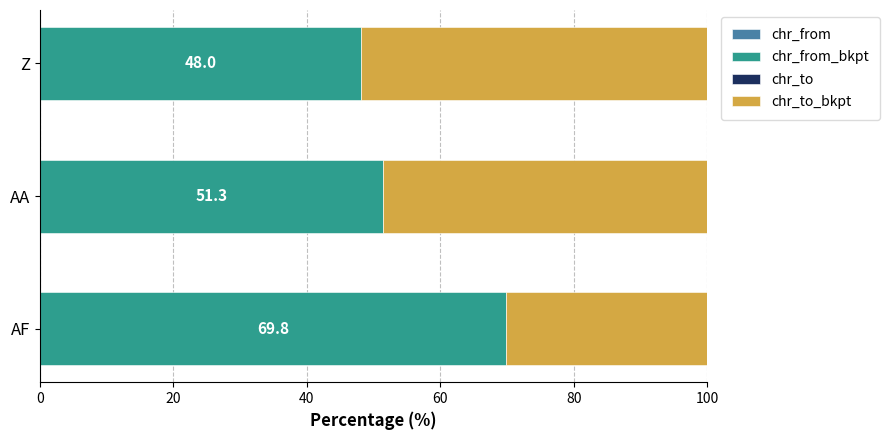

How many series are shown in this chart?

4